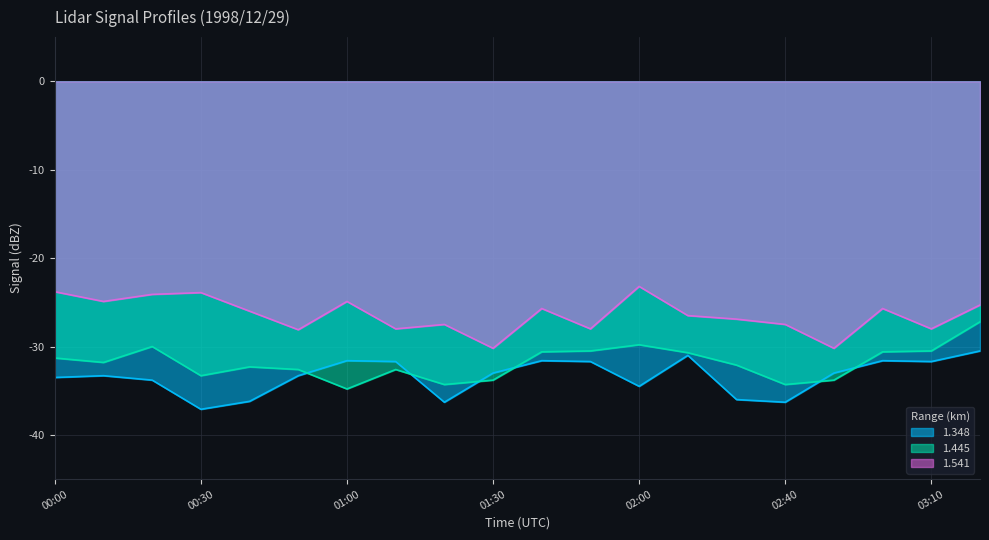

List the series in order of their peak value, lowest first.

1.348, 1.445, 1.541